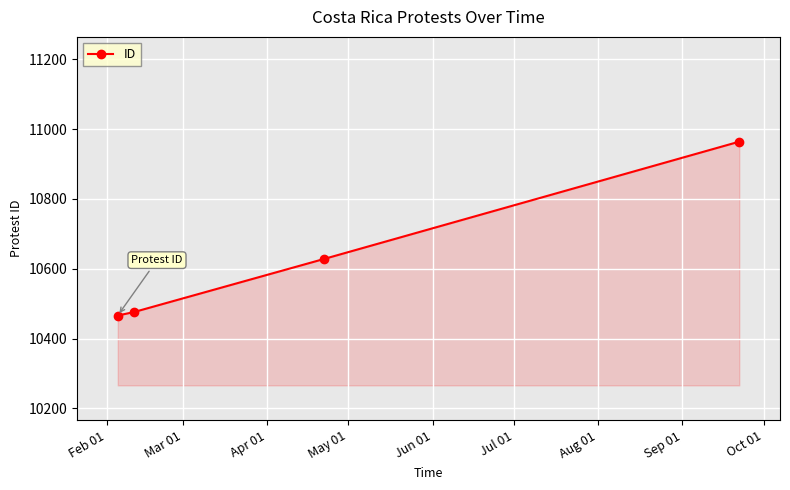

True or false: there are more than 1 points higher than both neighbors.

False